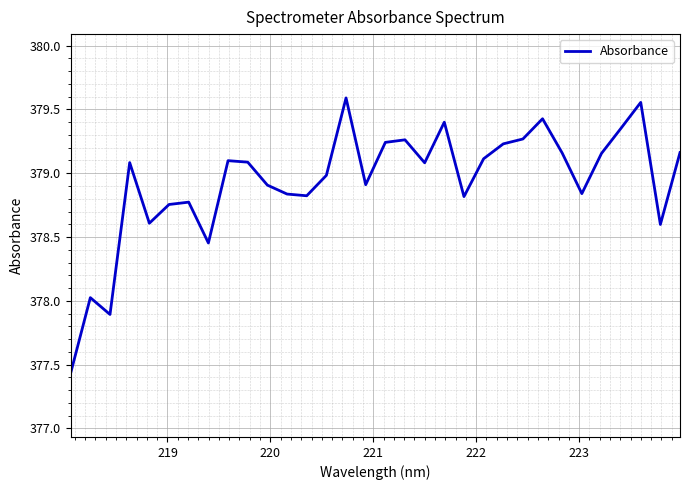

What is the difference between the maximum and minimum values?

2.2